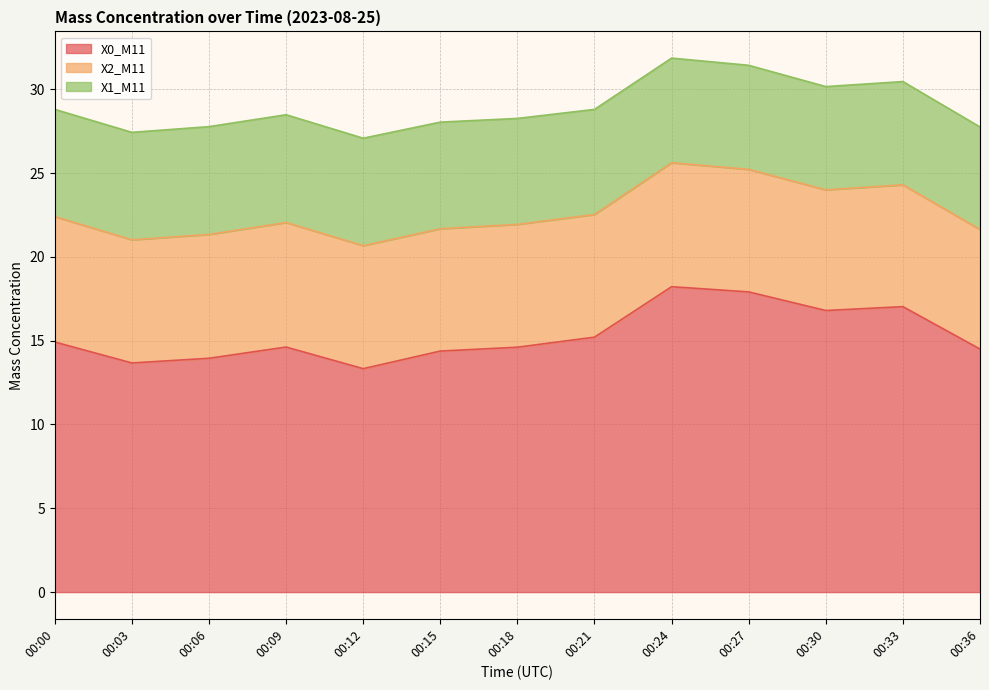

At which label does X1_M11 reach its peak?

00:06